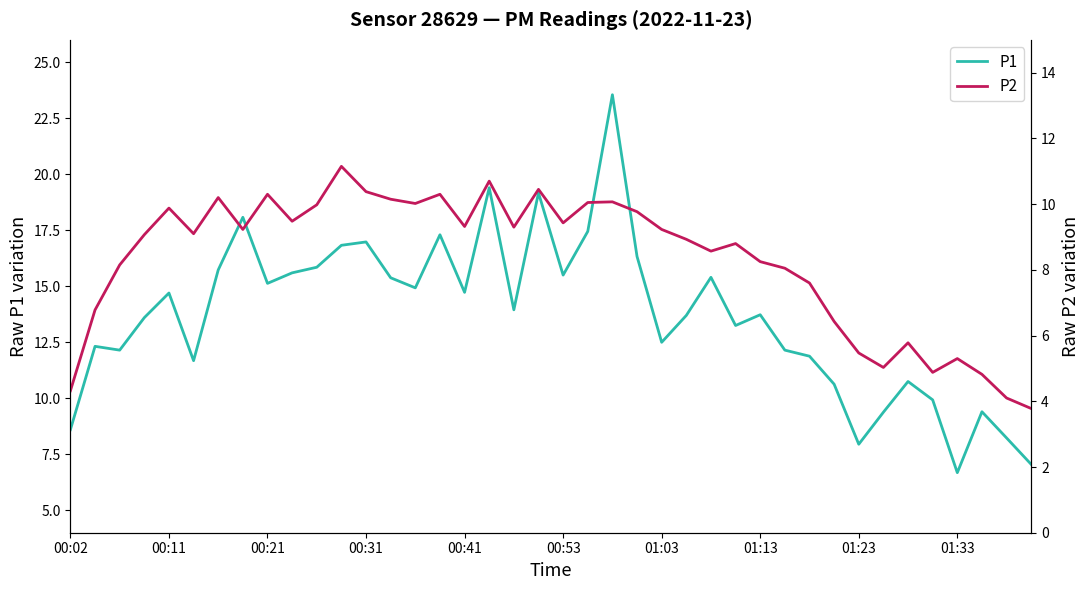

What is the maximum value for P1?

23.6